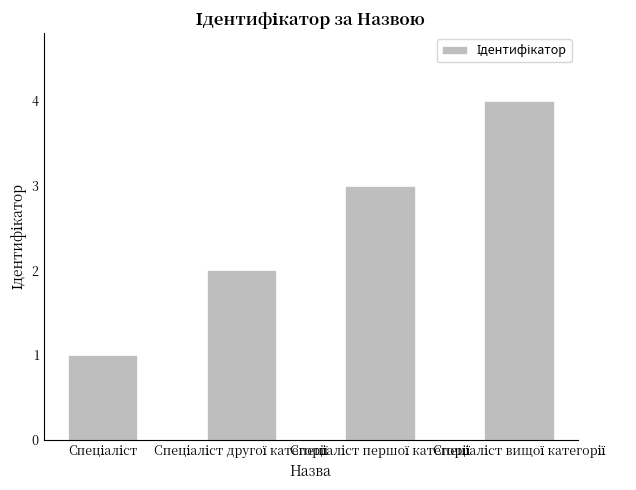

What is the greatest value displayed?

4